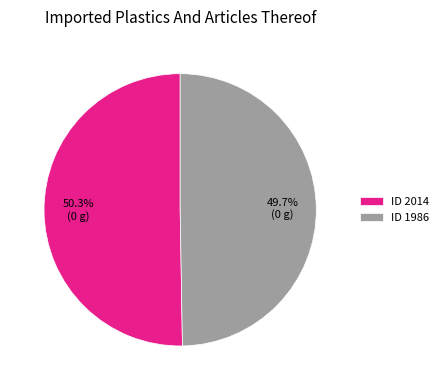

To the nearest percent, what is the difference between the largest and smallest slice percentages?

1%